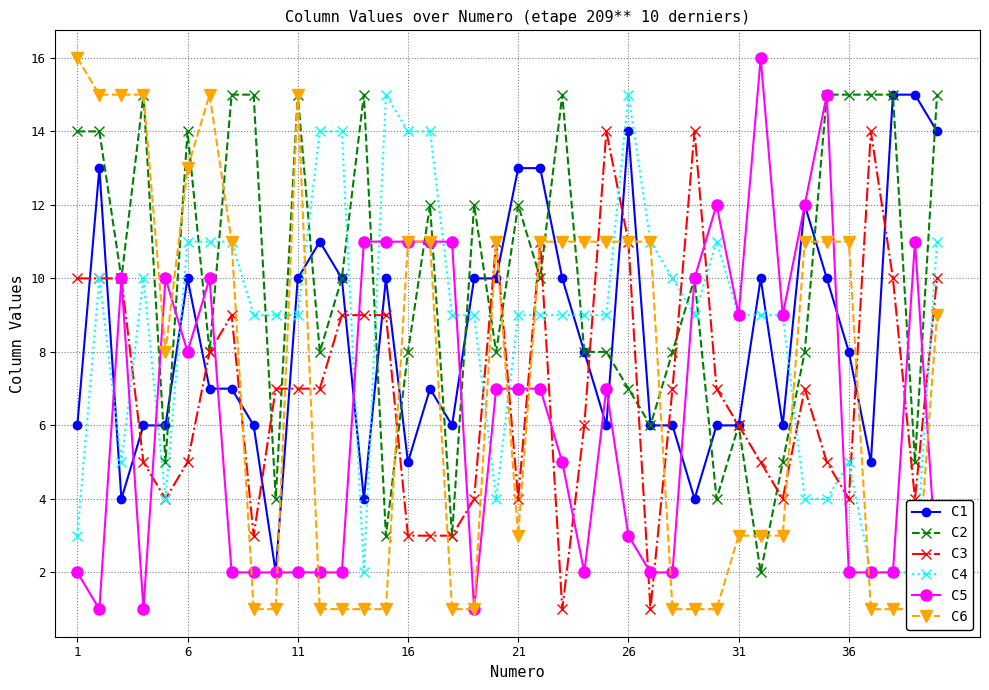

Count the number of categories in the chart.

40